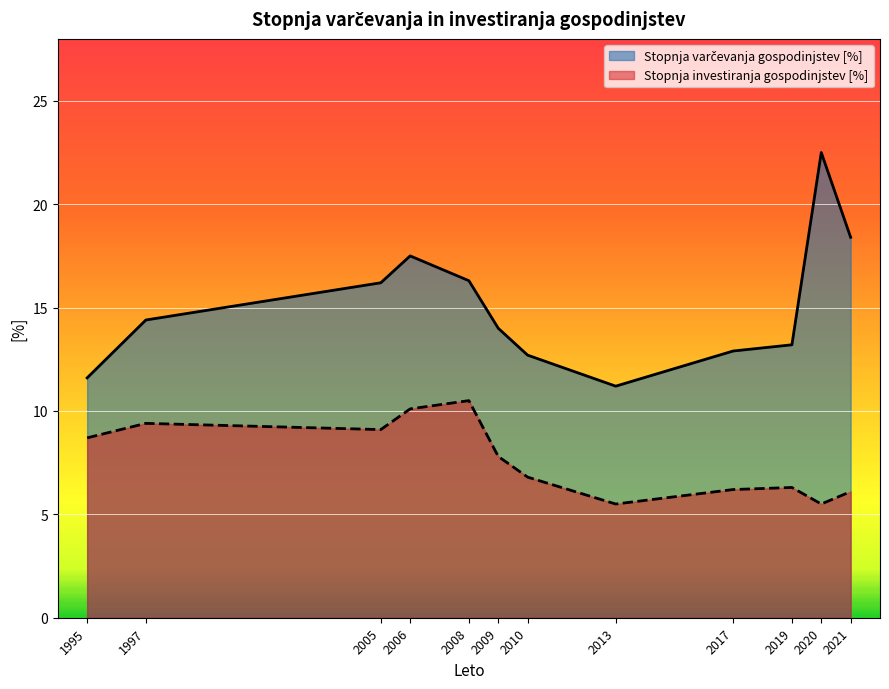

What is the average value of the Stopnja varčevanja gospodinjstev [%] series?

15.1